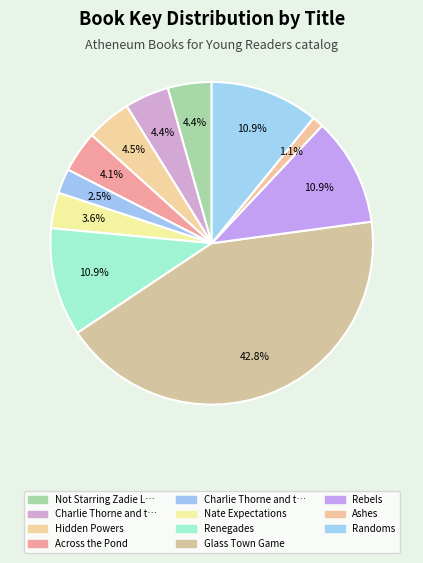

How many slices are in this pie chart?

11